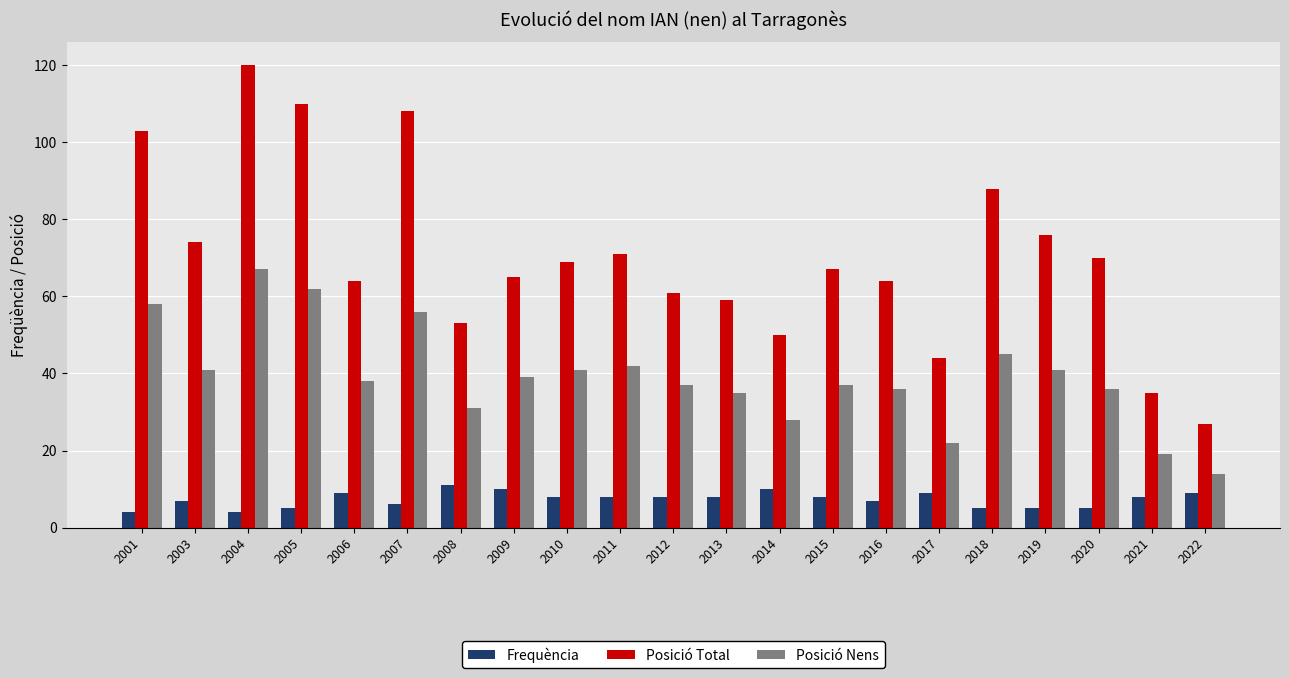

How many series are shown in this chart?

3